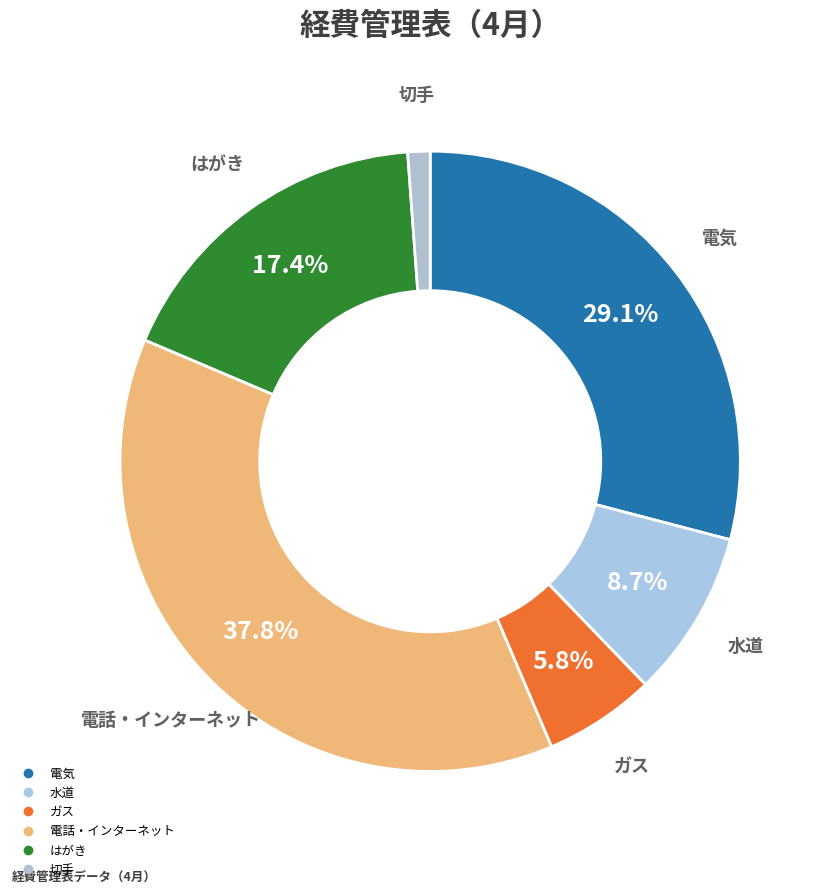

How many segments does this pie chart have?

6